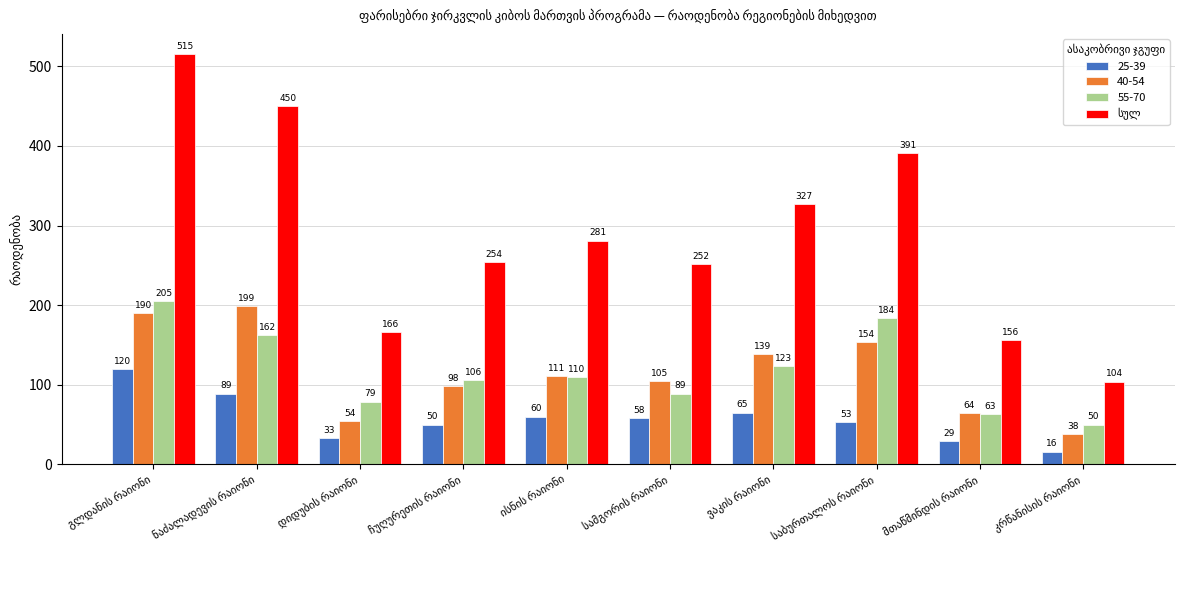

What is the highest value of the 25-39 series?

120